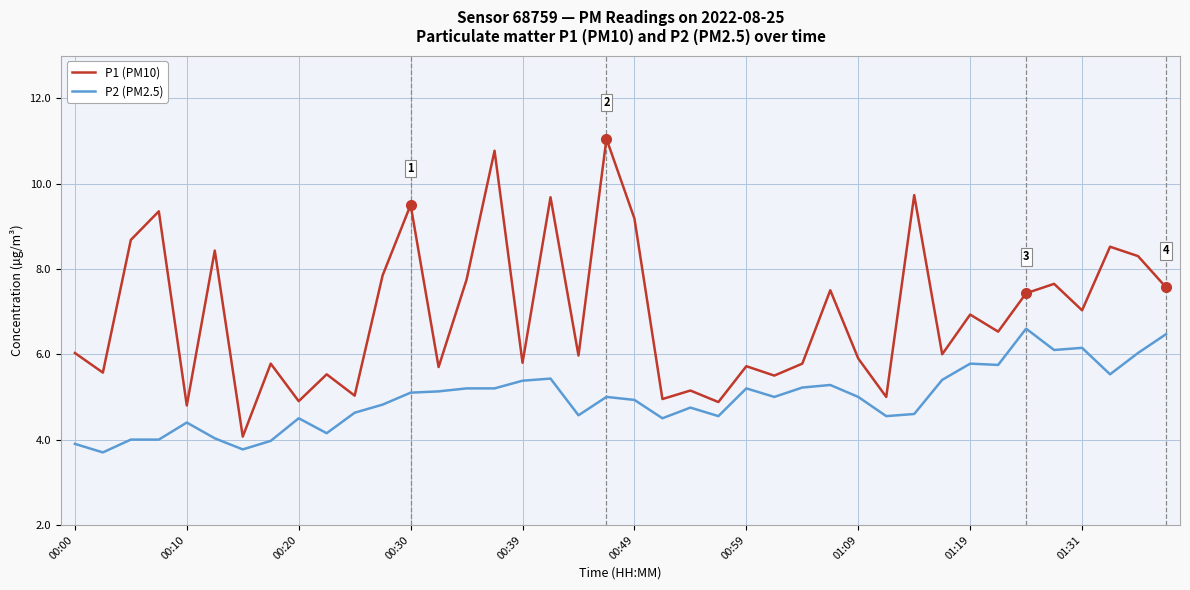

True or false: P1 (PM10) and P2 (PM2.5) intersect in this chart.

False